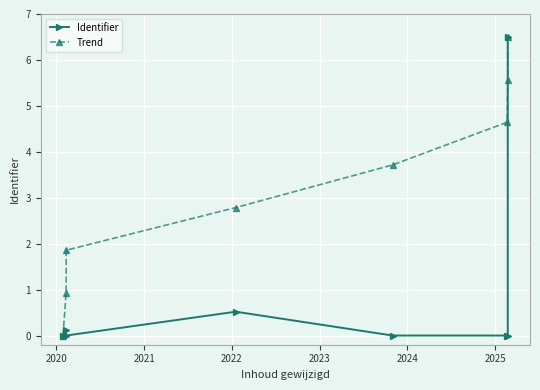

What position from the left is 2022?

4